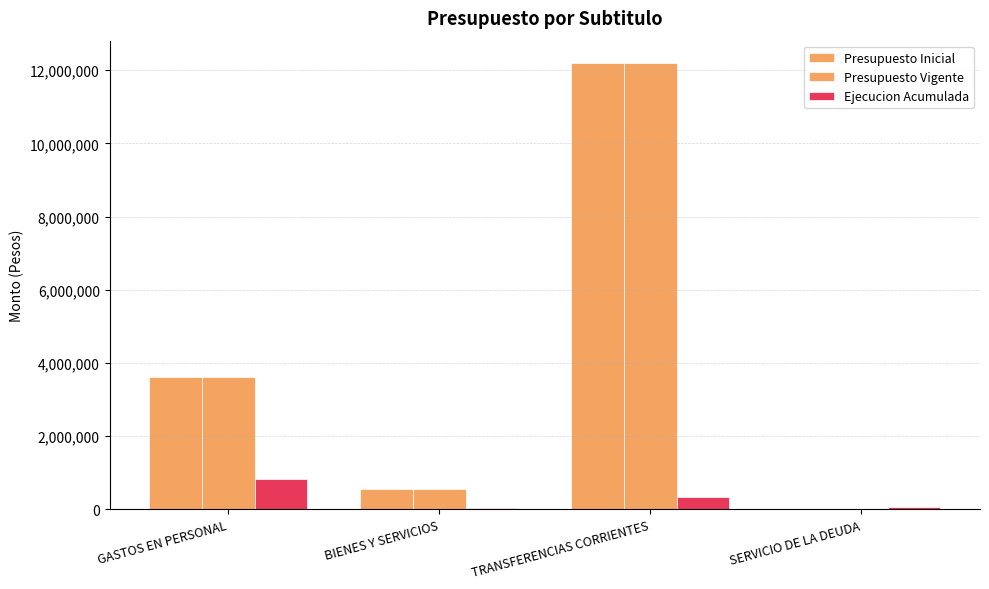

List the series in order of their peak value, highest first.

Presupuesto Inicial, Presupuesto Vigente, Ejecucion Acumulada